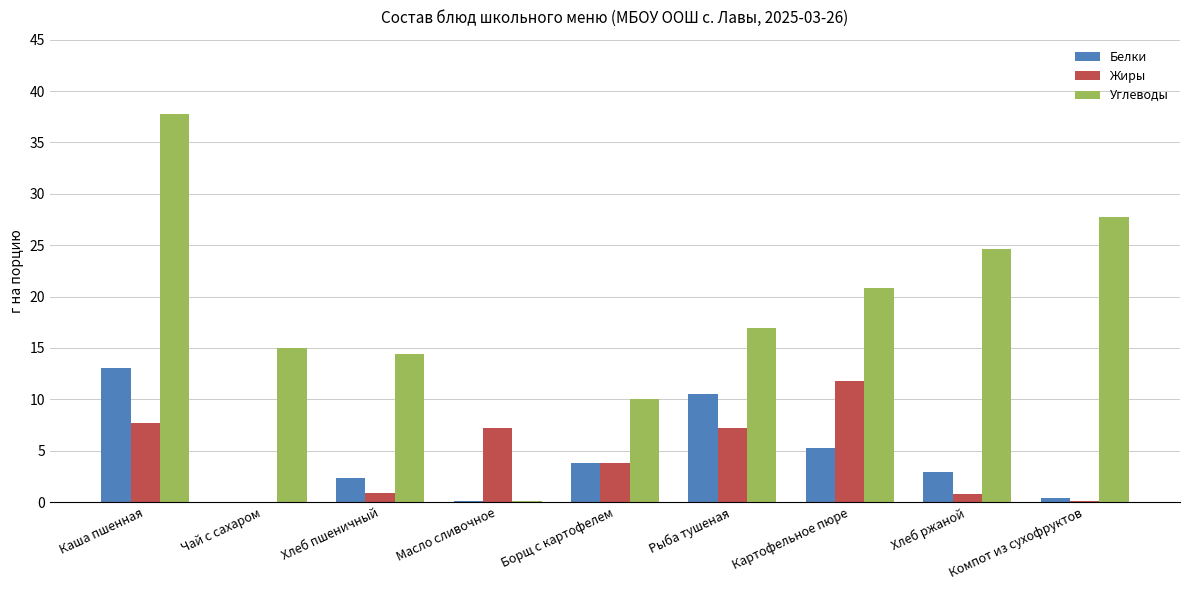

What is the sum of all Жиры values?

39.6